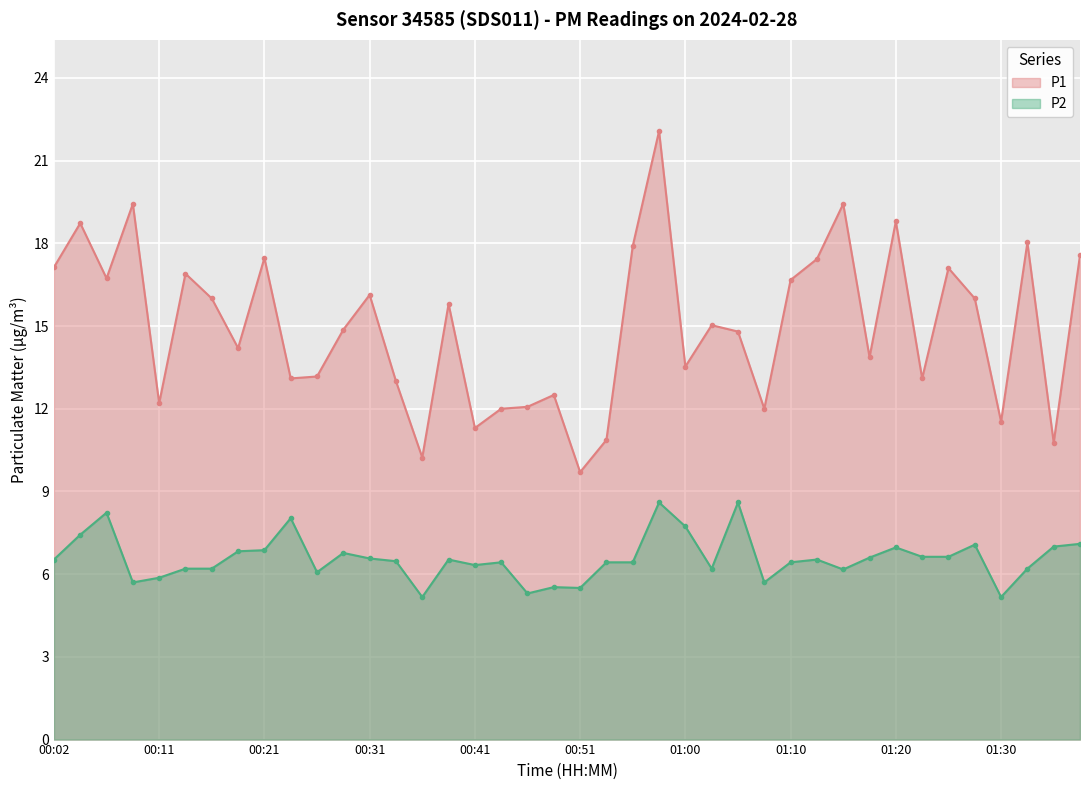

List the series in order of their peak value, highest first.

P1, P2